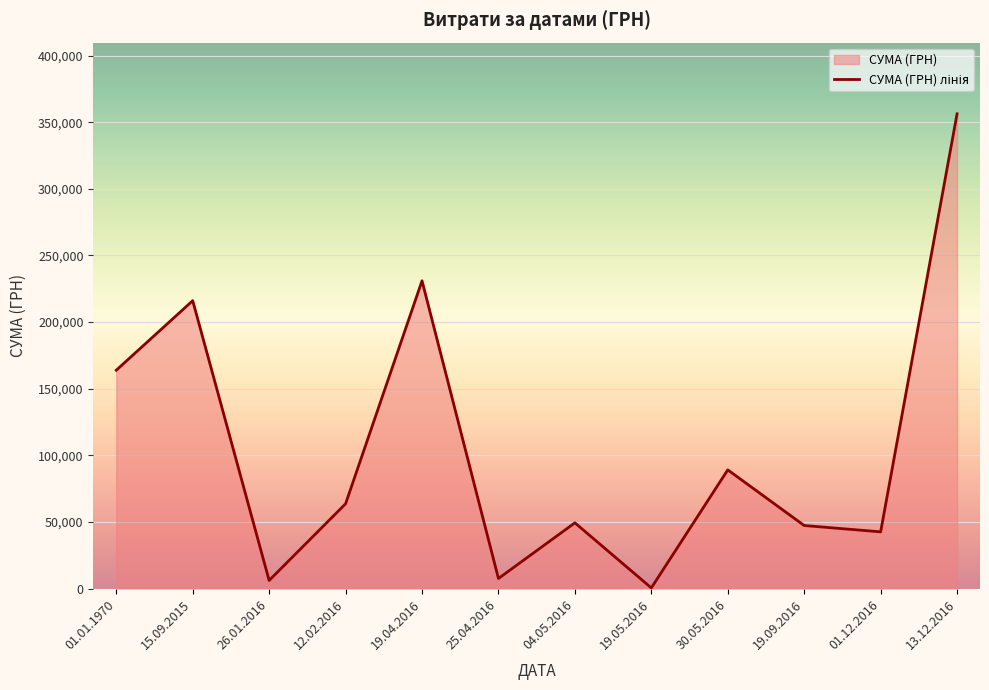

Rank the categories by value from highest to lowest.

13.12.2016, 19.04.2016, 15.09.2015, 01.01.1970, 30.05.2016, 12.02.2016, 04.05.2016, 19.09.2016, 01.12.2016, 25.04.2016, 26.01.2016, 19.05.2016